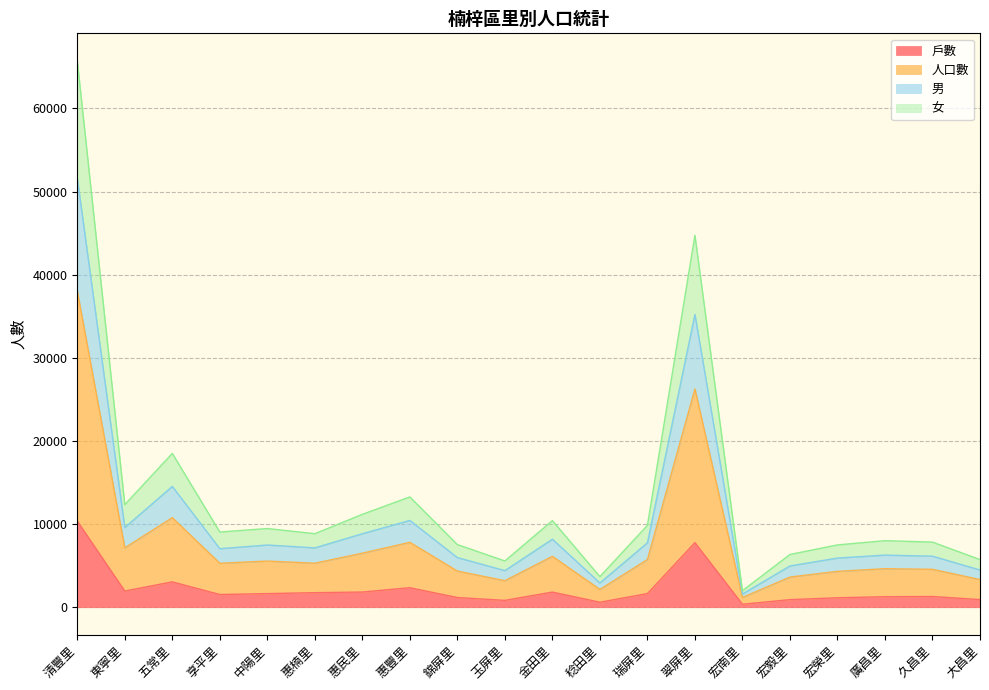

Which category has the highest value across all series?

清豐里